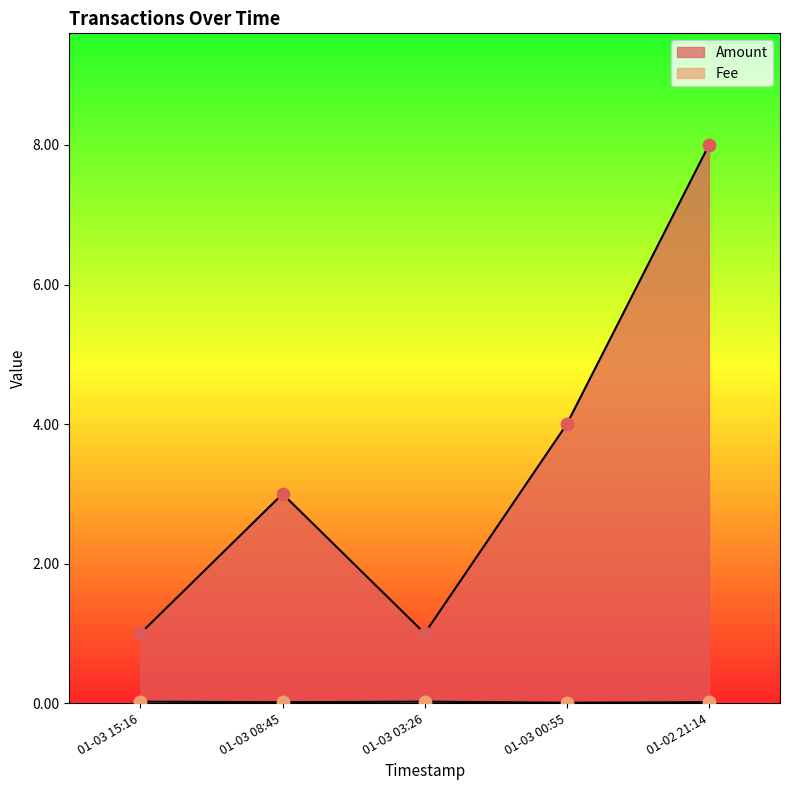

What are all the series names shown in the legend?

Amount, Fee